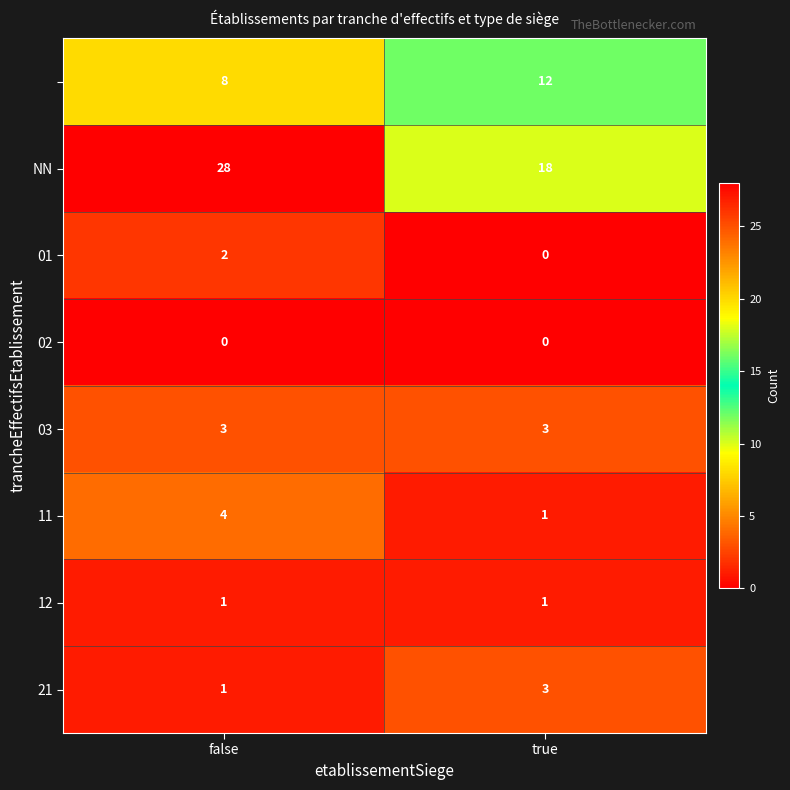

What is the difference between the highest and lowest values at true?

18